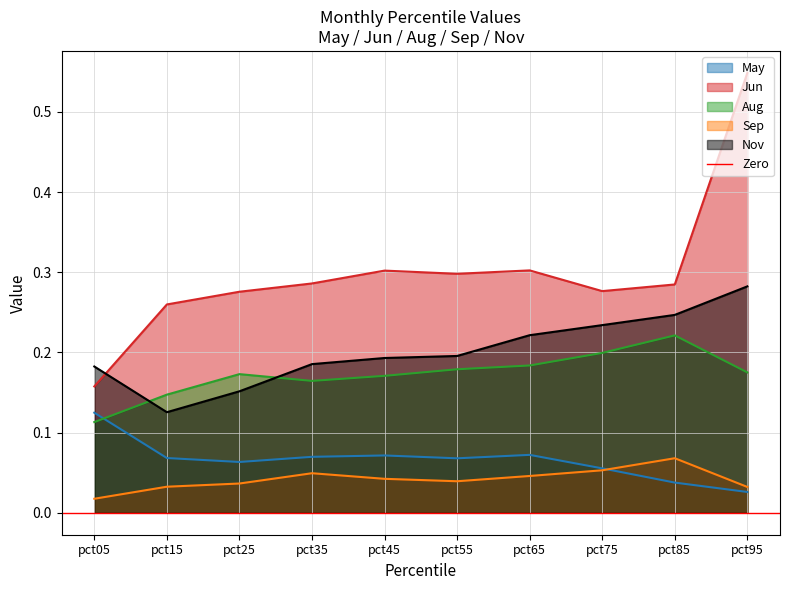

What is the minimum value for Jun?

0.2